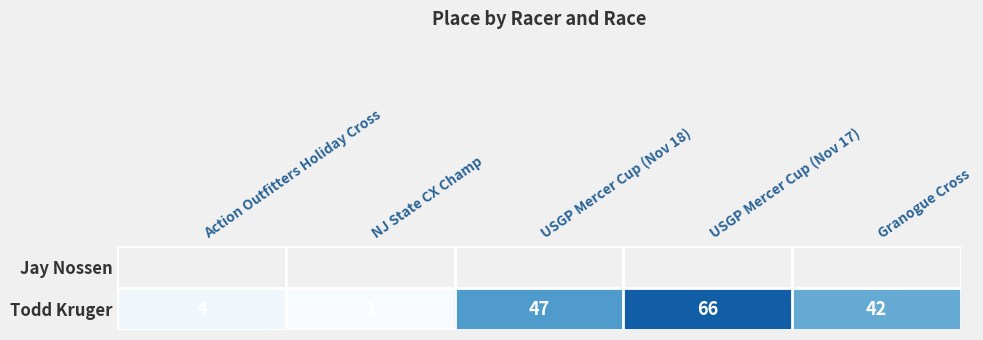

At which label does Todd Kruger reach its peak?

USGP Mercer Cup (Nov 17)